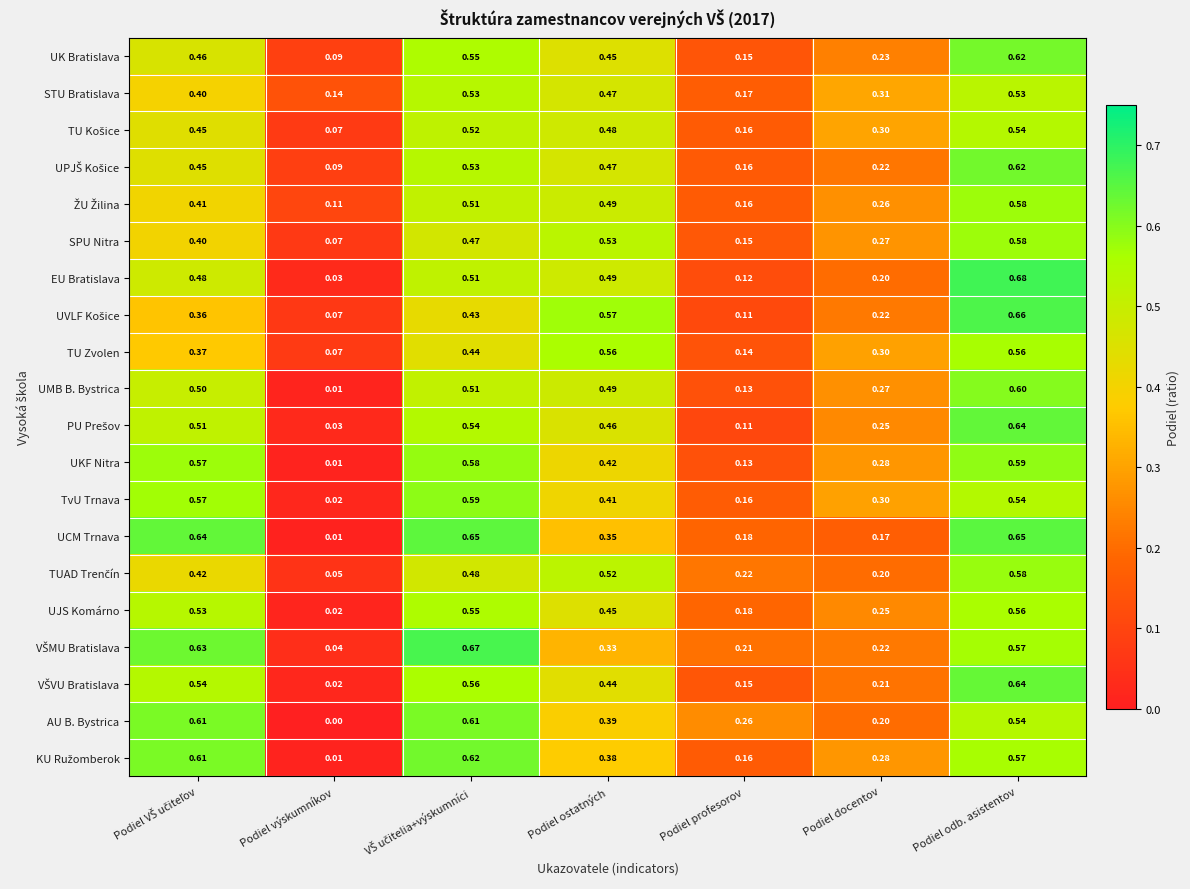

At which category is the sum across all series the highest?

Podiel odb. asistentov